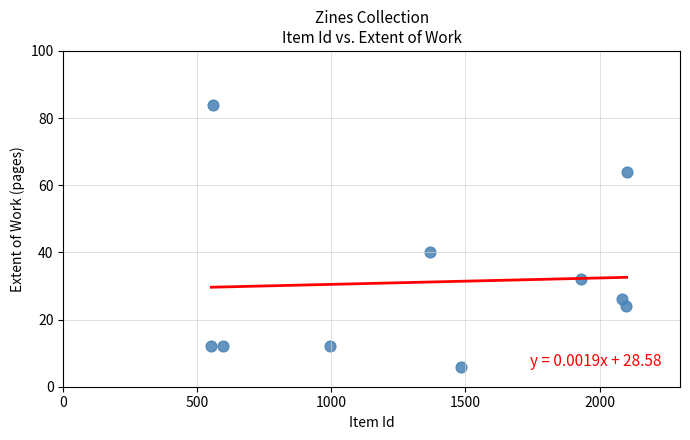

What is the range of Y values (max minus min)?

78